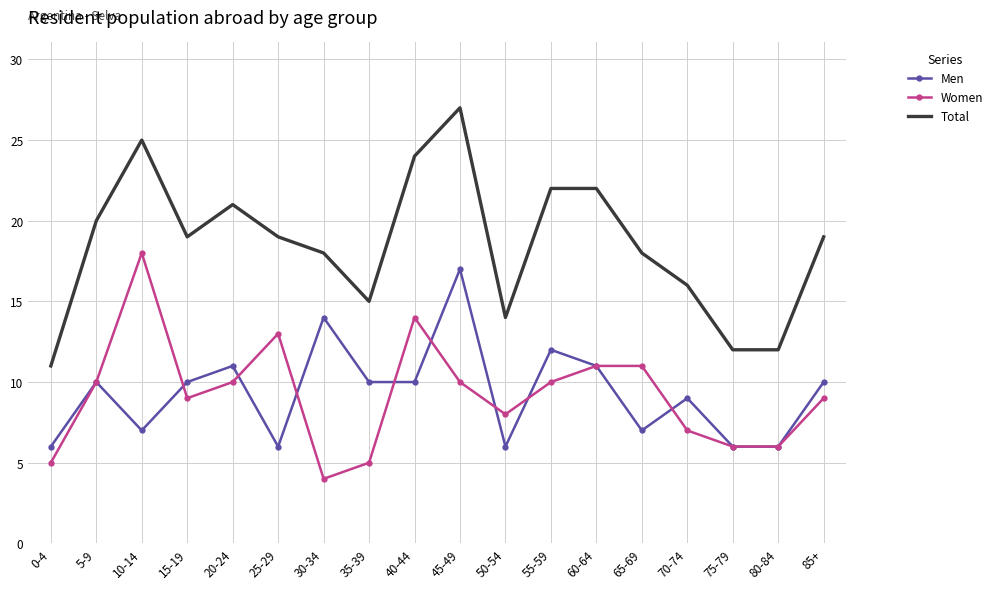

What value does the Total series have at 80-84?

12